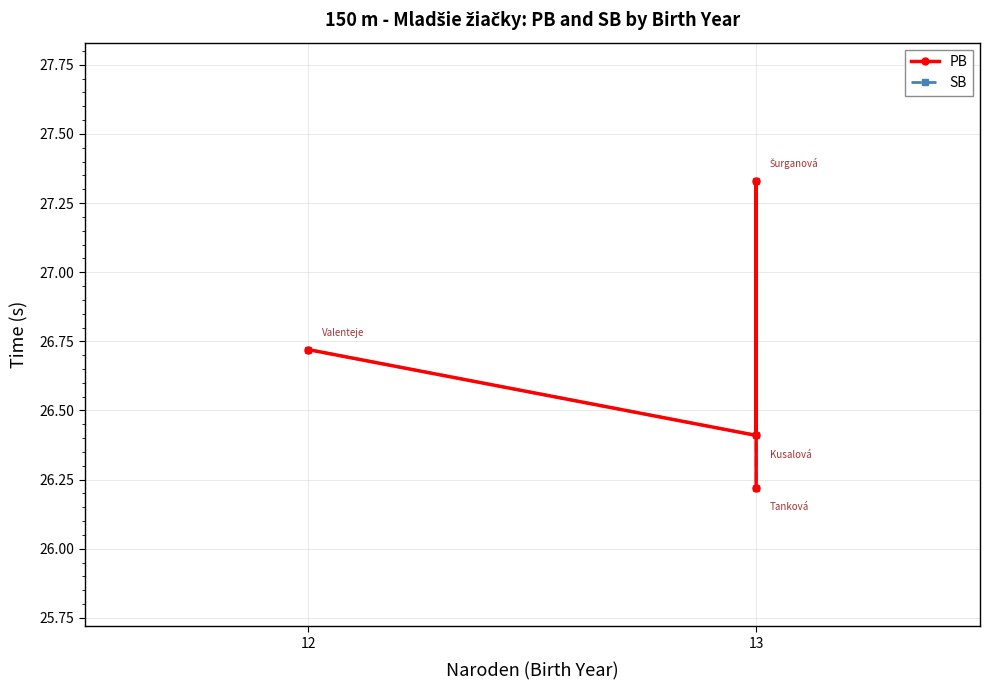

What is the difference between the second highest and minimum values in the SB series?

0.5